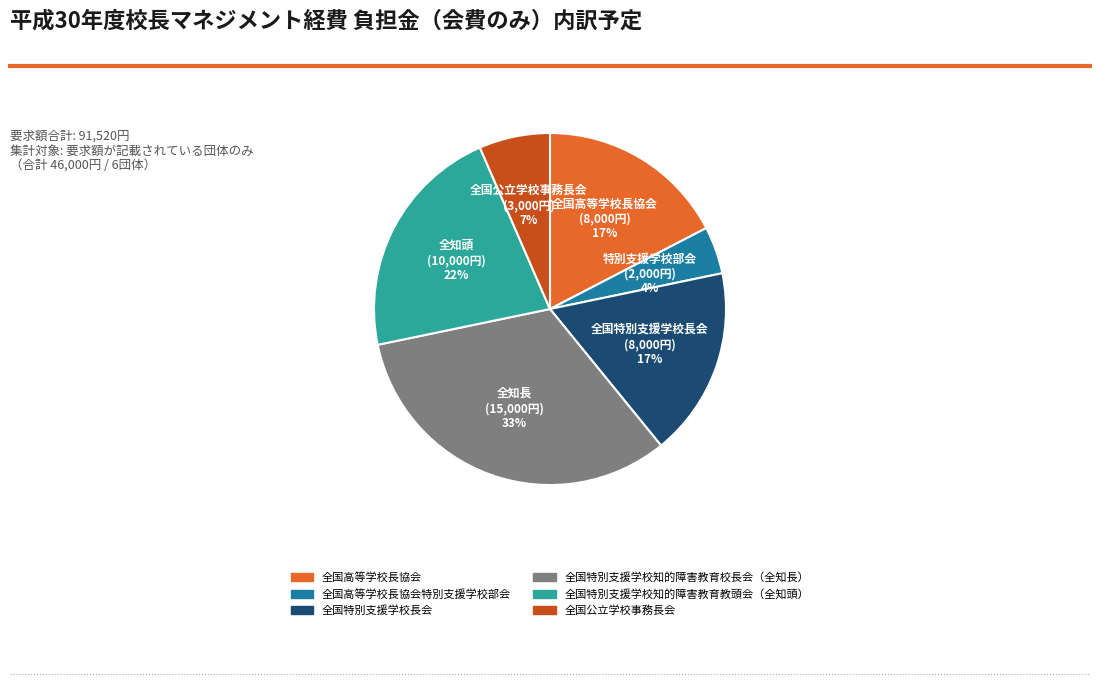

How many slices are in this pie chart?

6